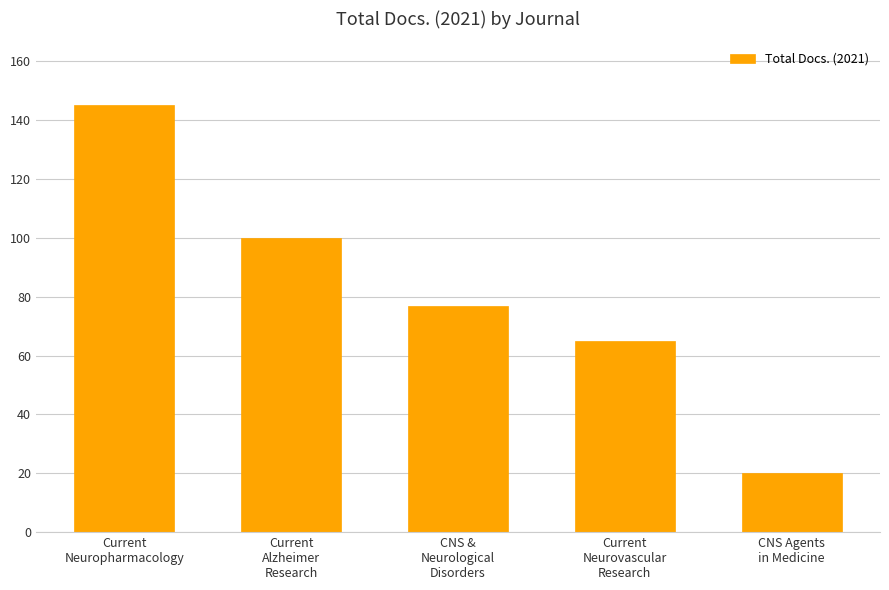

What is the difference between the maximum and second lowest values?

80